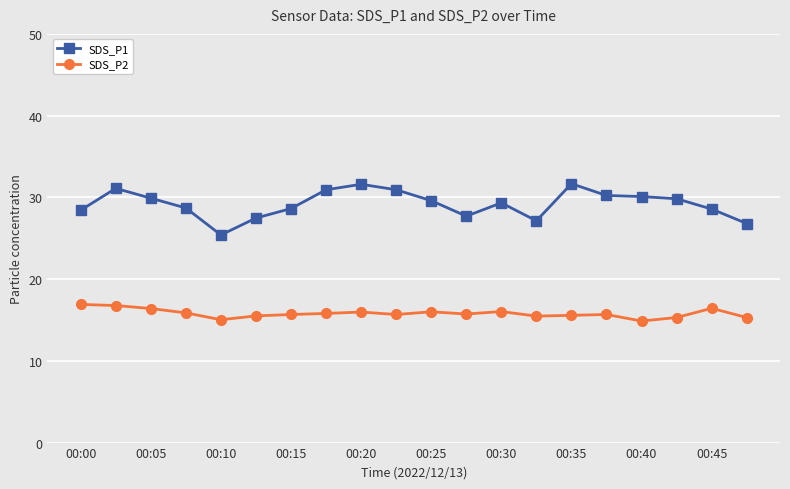

True or false: SDS_P1 and SDS_P2 cross at least once.

False